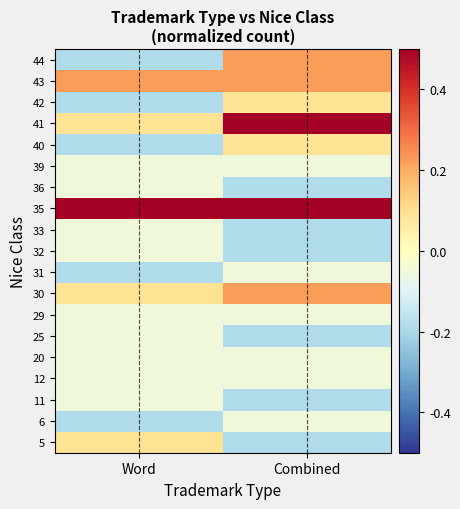

At which category does the chart reach its minimum across all series?

Combined